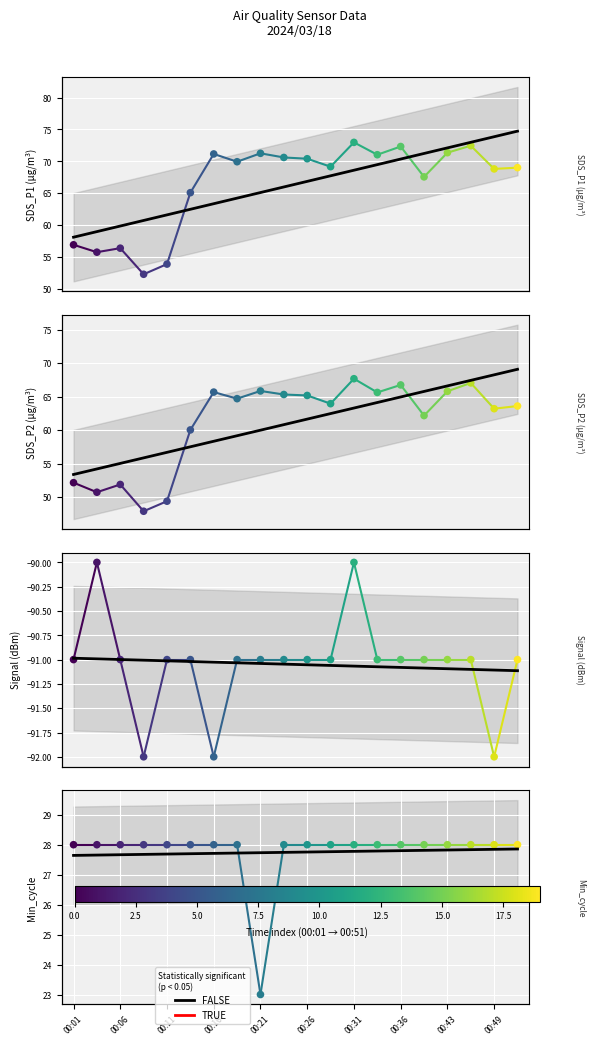

Which series reaches the minimum Y coordinate?

Signal